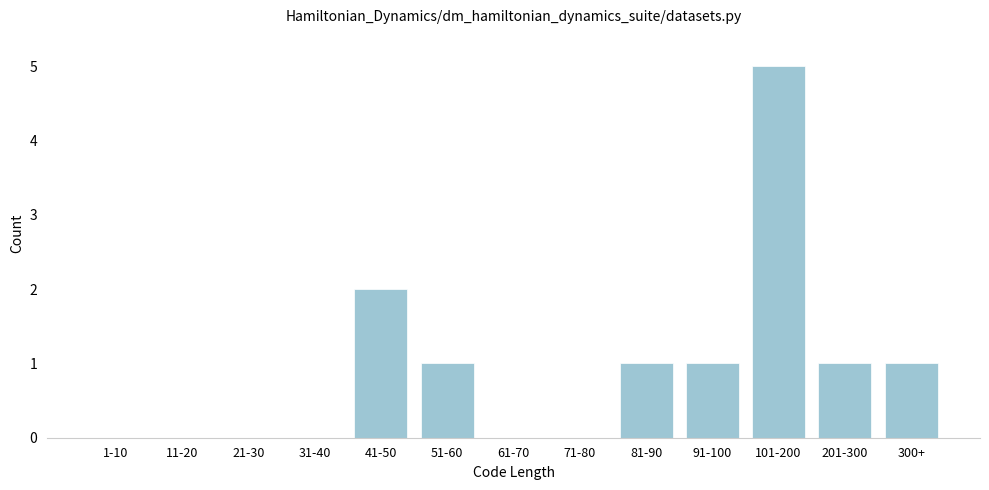

Reading right to left, extract all data points from this chart.

300+=1	201-300=1	101-200=5	91-100=1	81-90=1	71-80=0	61-70=0	51-60=1	41-50=2	31-40=0	21-30=0	11-20=0	1-10=0